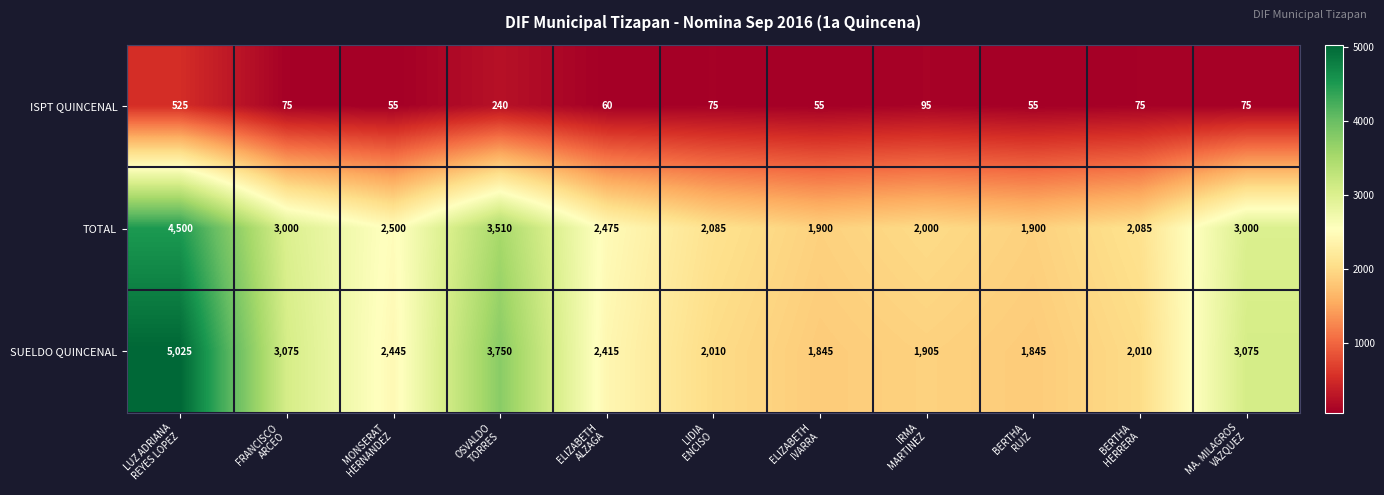

What is the greatest value displayed?

5025